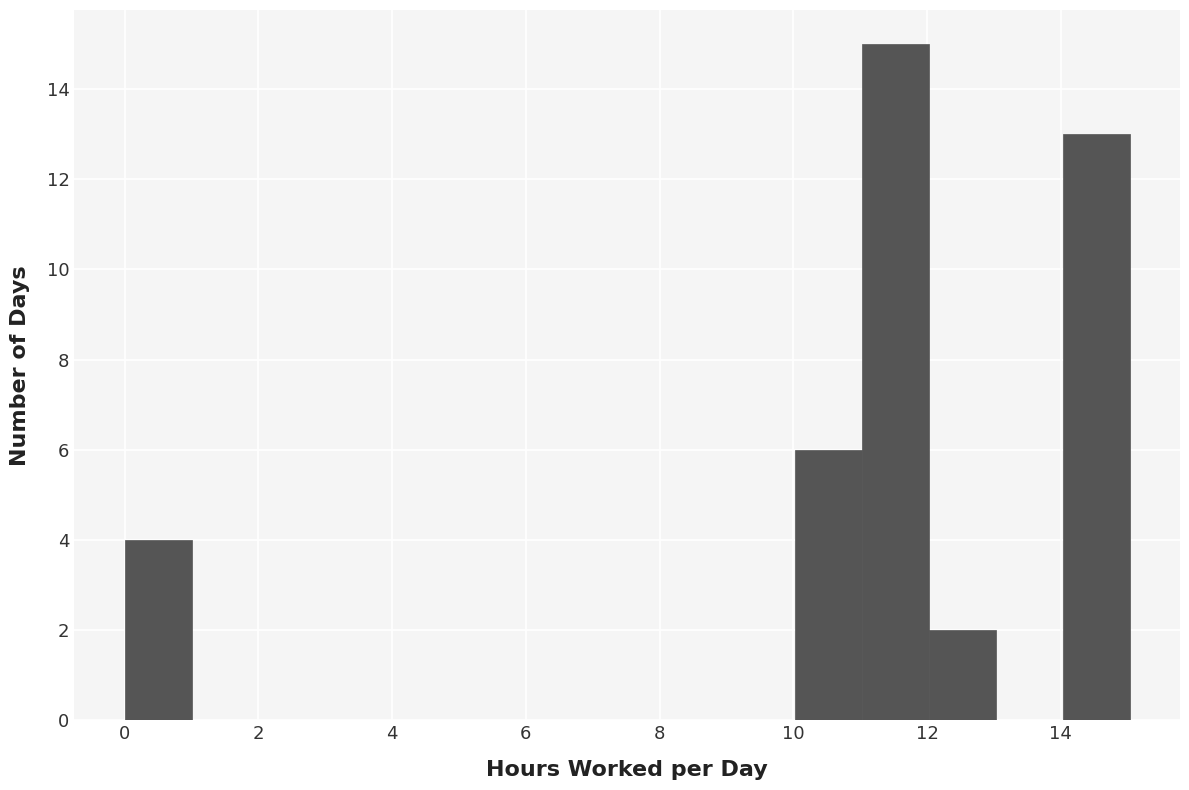

Reading left to right, transcribe this chart: for each bar, give the range it covers on the x-axis and its height. Neither the bar edges nor the heights are printed on the chart, so give them approximately, as read against the axes.

0 to 1: 4
1 to 2: 0
2 to 3: 0
3 to 4: 0
4 to 5: 0
5 to 6: 0
6 to 7: 0
7 to 8: 0
8 to 9: 0
9 to 10: 0
10 to 11: 6
11 to 12: 15
12 to 13: 2
13 to 14: 0
14 to 15: 13